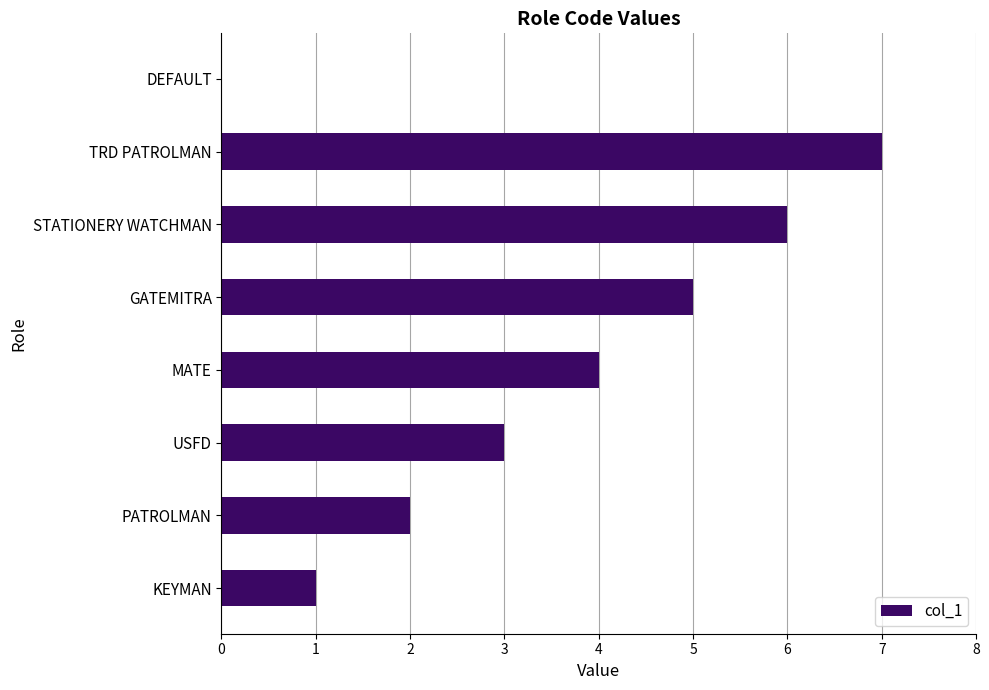

True or false: the data shows 3 at USFD.

True